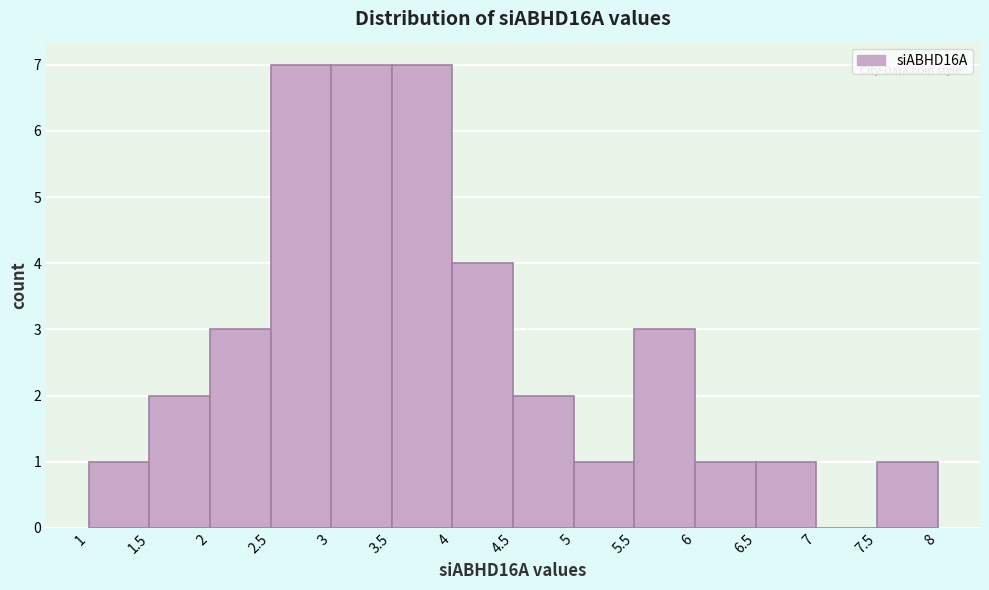

How tall is the bar that spans 6.5 to 7 on the x-axis? The values are not printed on the chart, so give them approximately, as read against the axis.

1